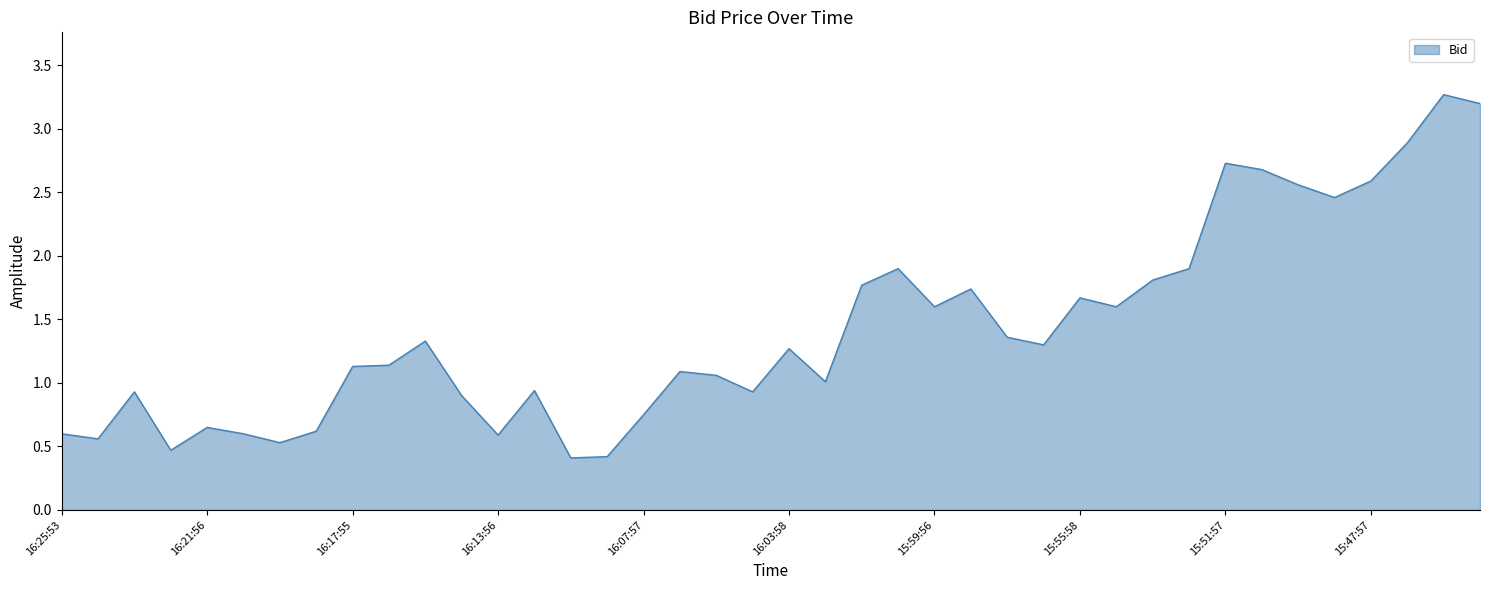

How many lines are shown in the chart?

1